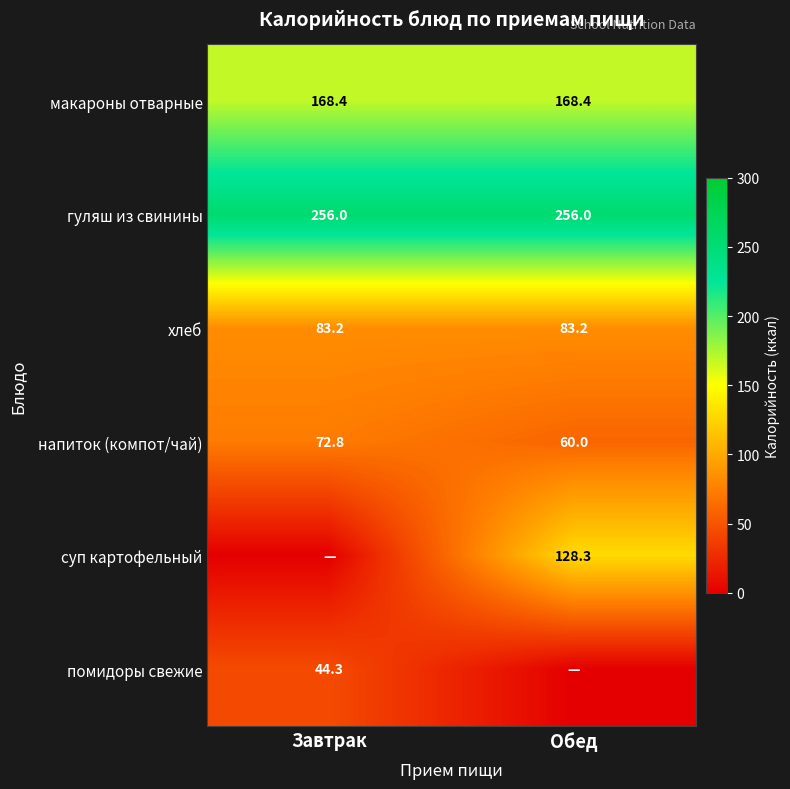

At which label does напиток (компот/чай) reach its peak?

Завтрак